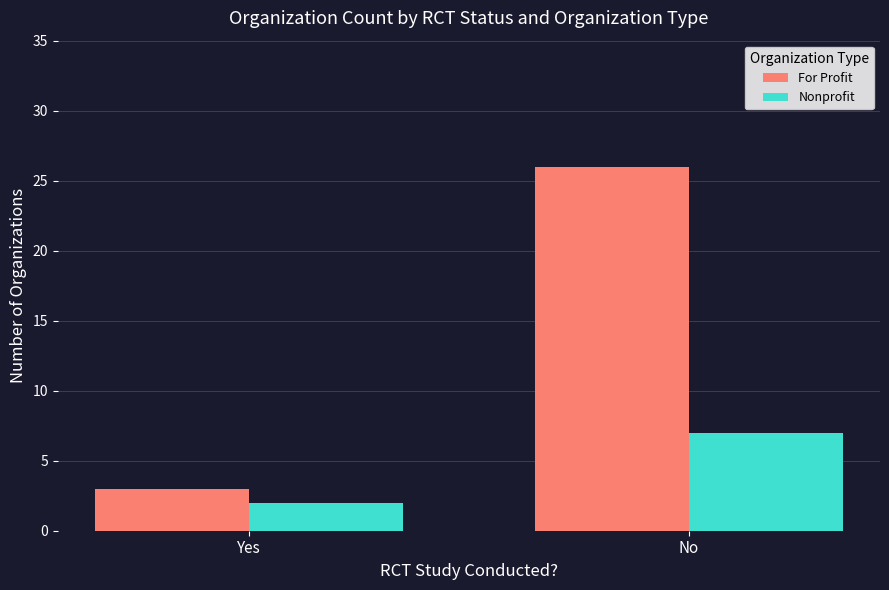

Which category has the lowest value in the For Profit series?

Yes